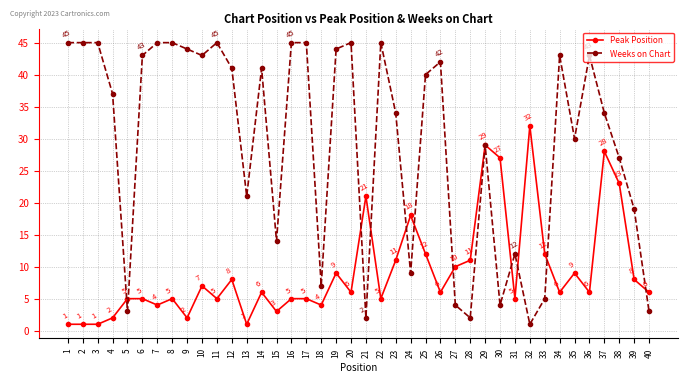

Which series changed the most between 3 and 15?

Weeks on Chart